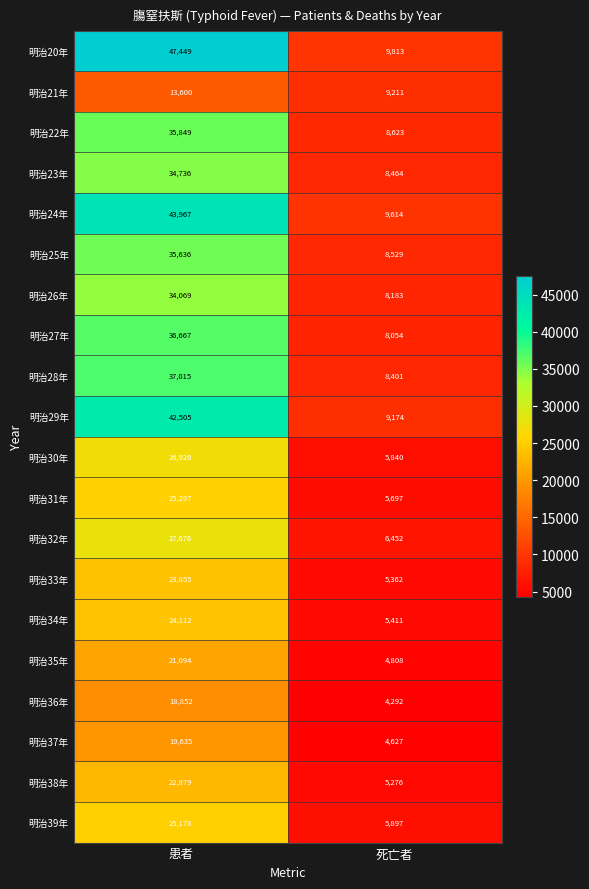

What is the minimum value for 明治22年?

8623